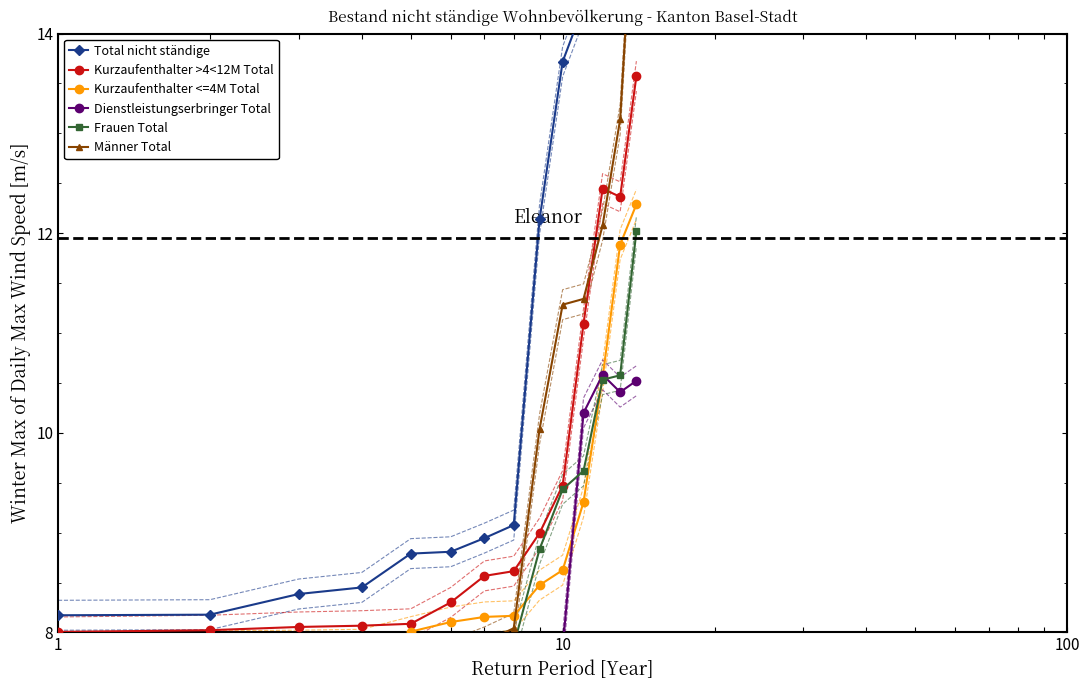

Is the value of Frauen Total at 4 greater than the value of Total nicht ständige at 13?

No